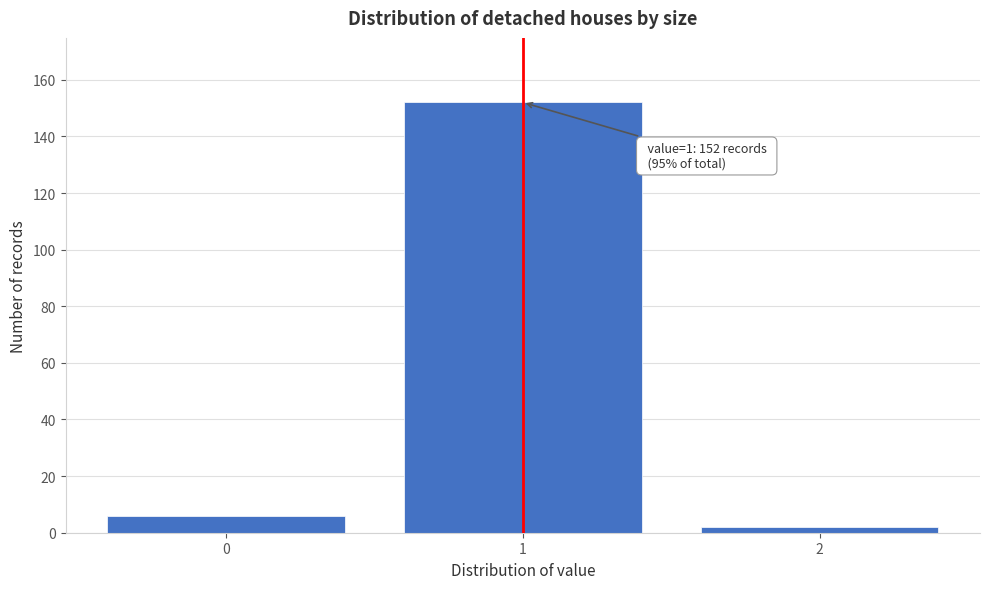

Reading left to right, extract all data points from this chart.

6	152	2